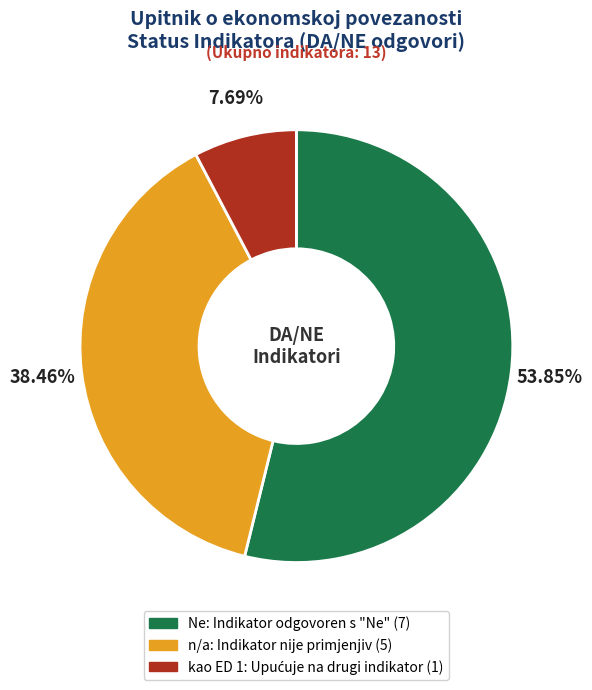

Is there any slice that represents more than half of the pie?

Yes